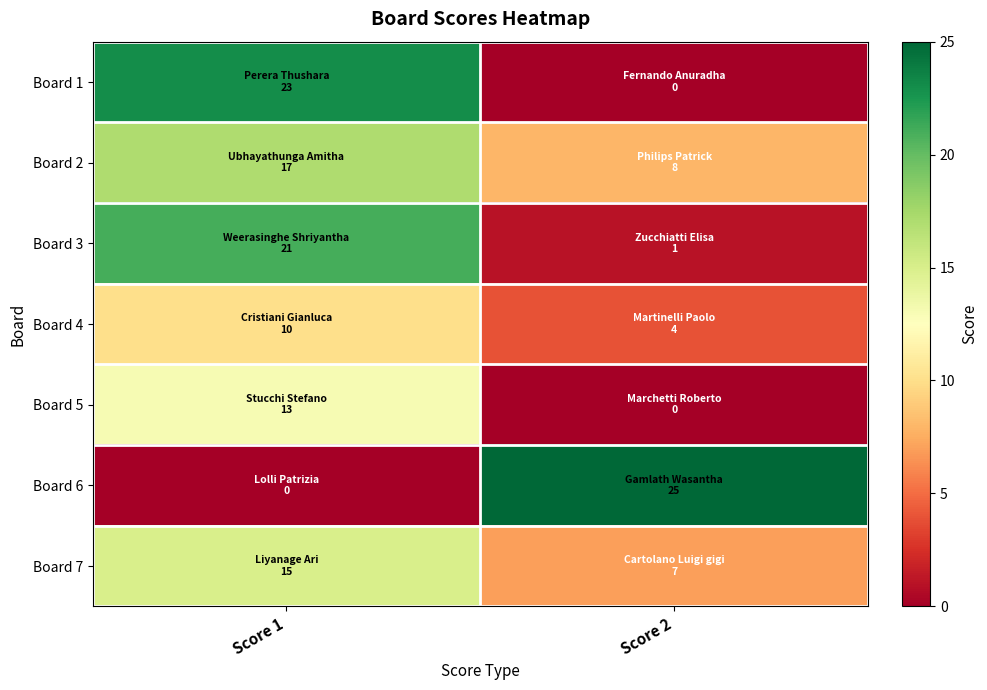

At Score 1, list the series in order from smallest to largest.

Board 6, Board 4, Board 5, Board 7, Board 2, Board 3, Board 1